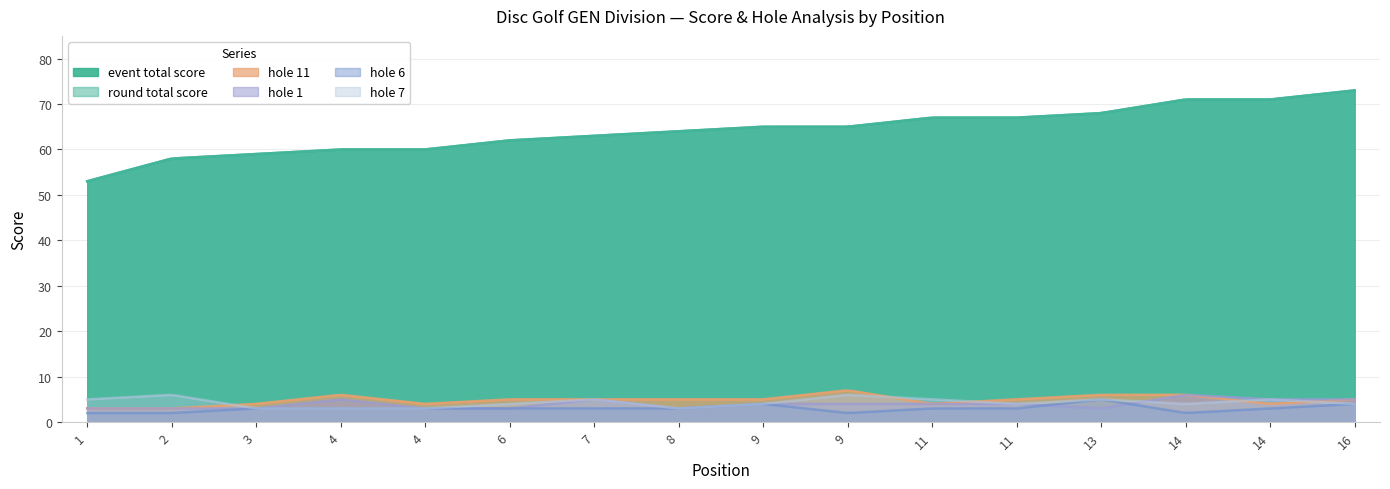

What is the sum of all hole_1 values?

63